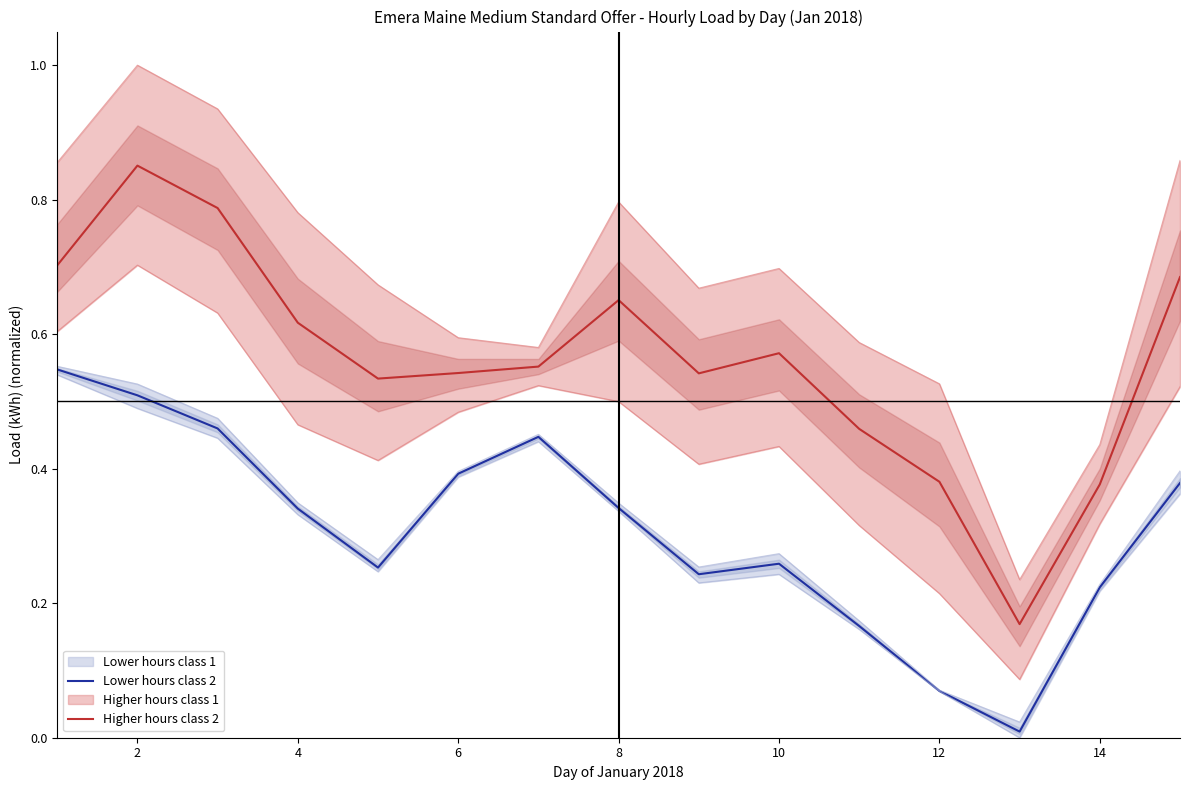

At which category does the chart reach its peak across all series?

2